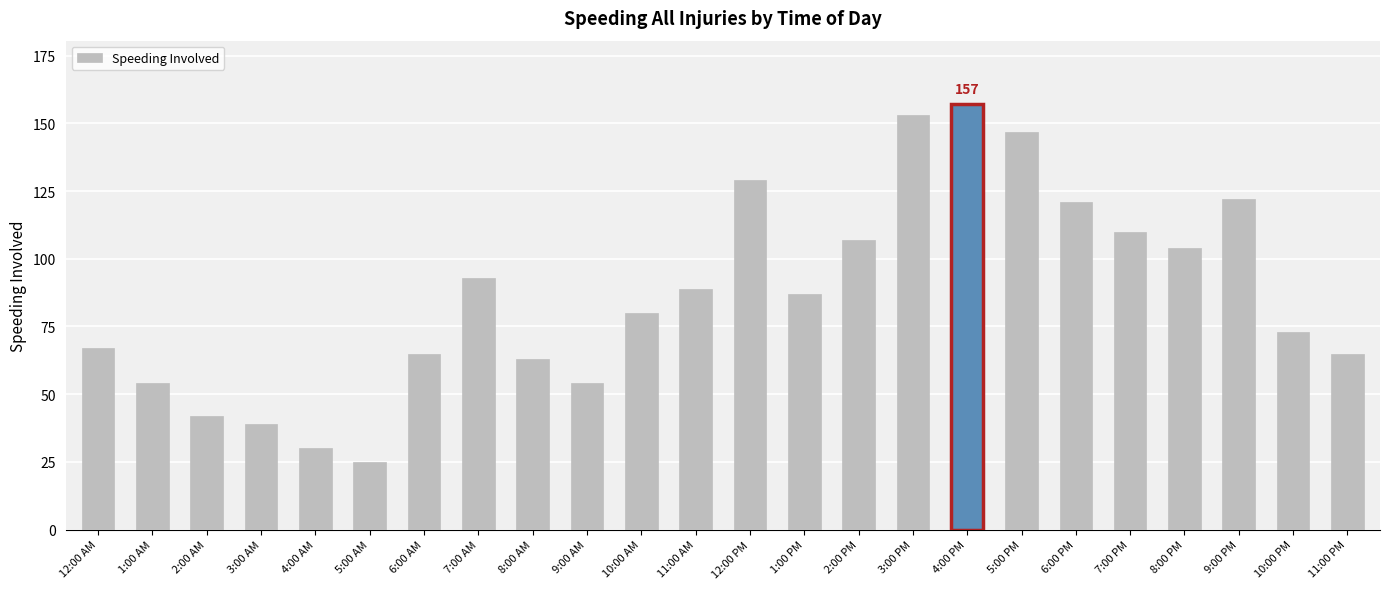

Count the number of categories in the chart.

24